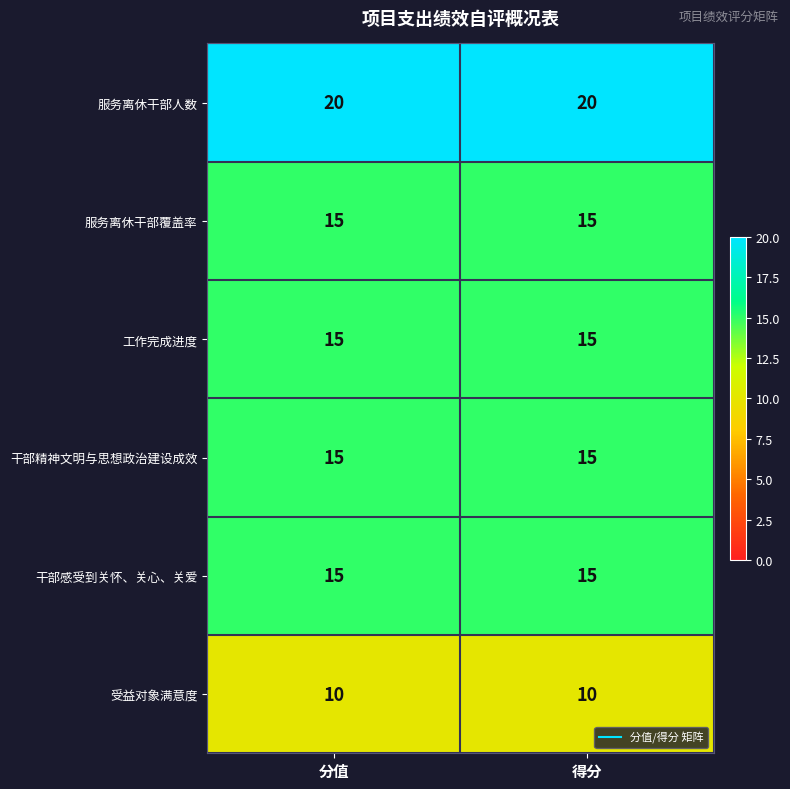

What is the total value across all series at 得分?

90